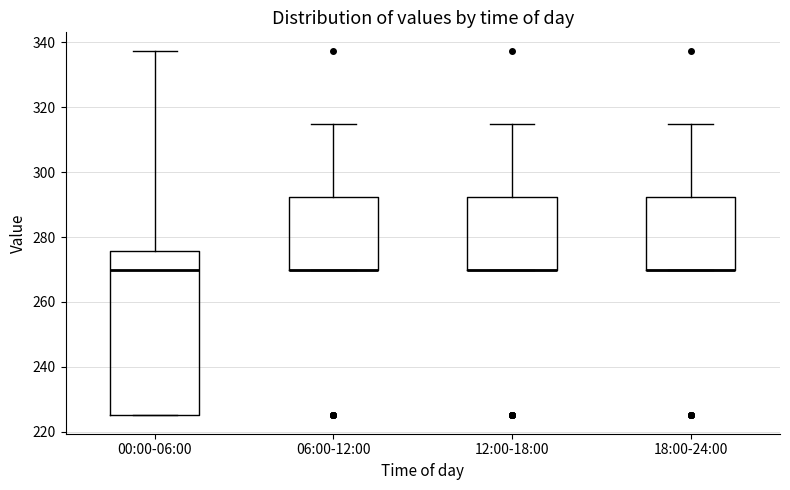

Reading left to right, transcribe this box plot: for each box, give where its median line is, the range the box spans, and where its two whiskers end, as read against the y-axis. The values are not printed on the chart, so give them approximately, as read against the axis.

00:00-06:00: median 270, box 226 to 276, whiskers 226 to 338
06:00-12:00: median 270 (drawn on the box's lower edge), box 270 to 292, whiskers 270 to 316
12:00-18:00: median 270 (drawn on the box's lower edge), box 270 to 292, whiskers 270 to 316
18:00-24:00: median 270 (drawn on the box's lower edge), box 270 to 292, whiskers 270 to 316